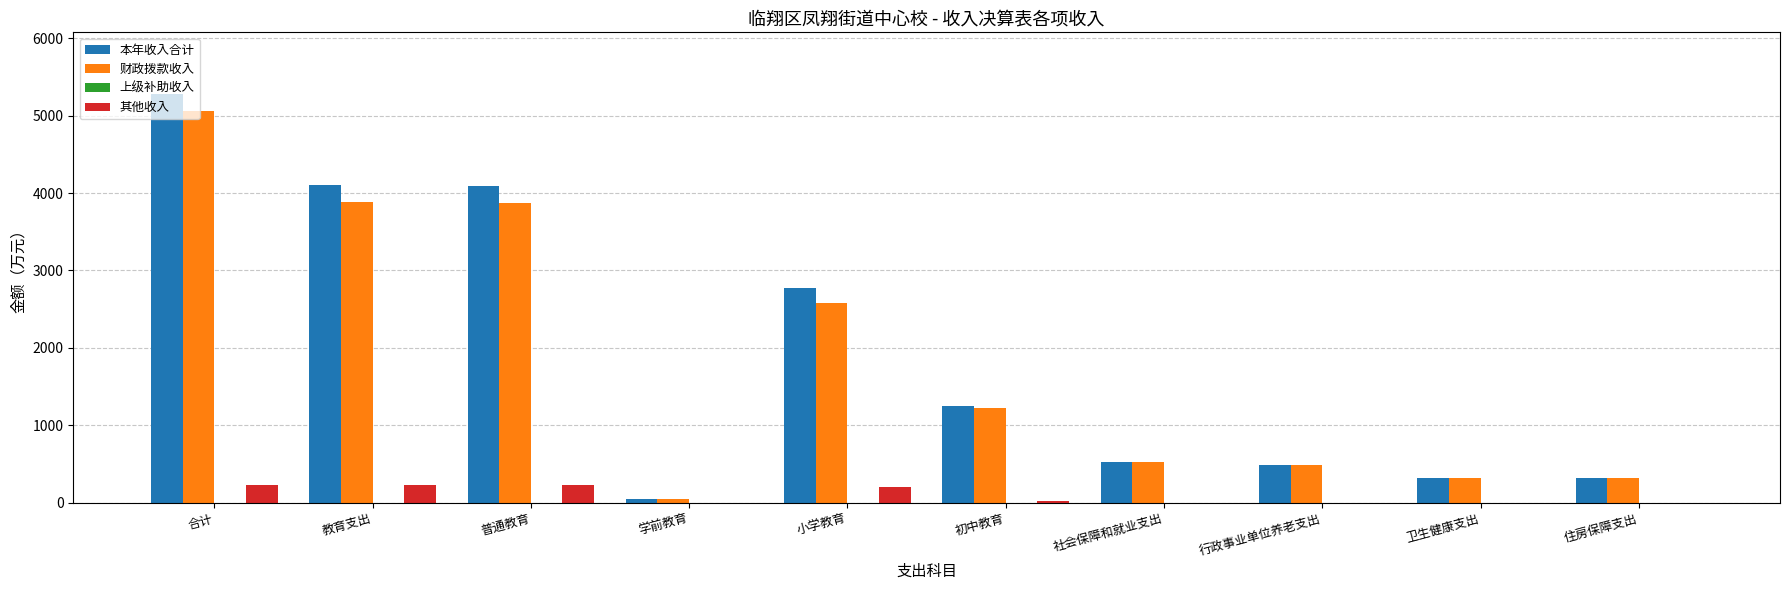

How many groups of bars are there?

10